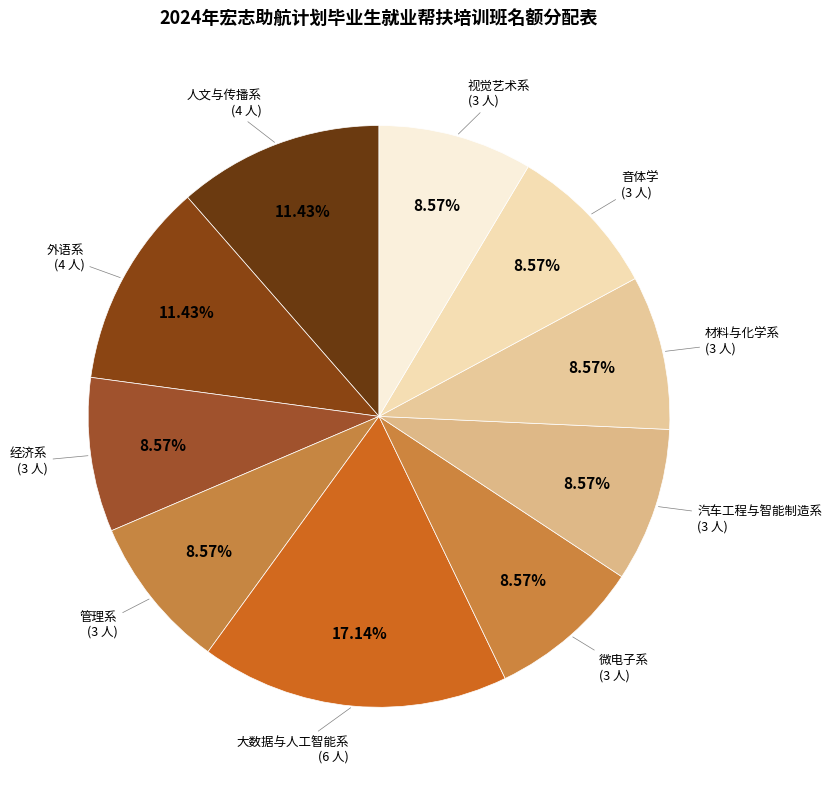

Which category has the biggest portion of the pie?

大数据与人工智能系